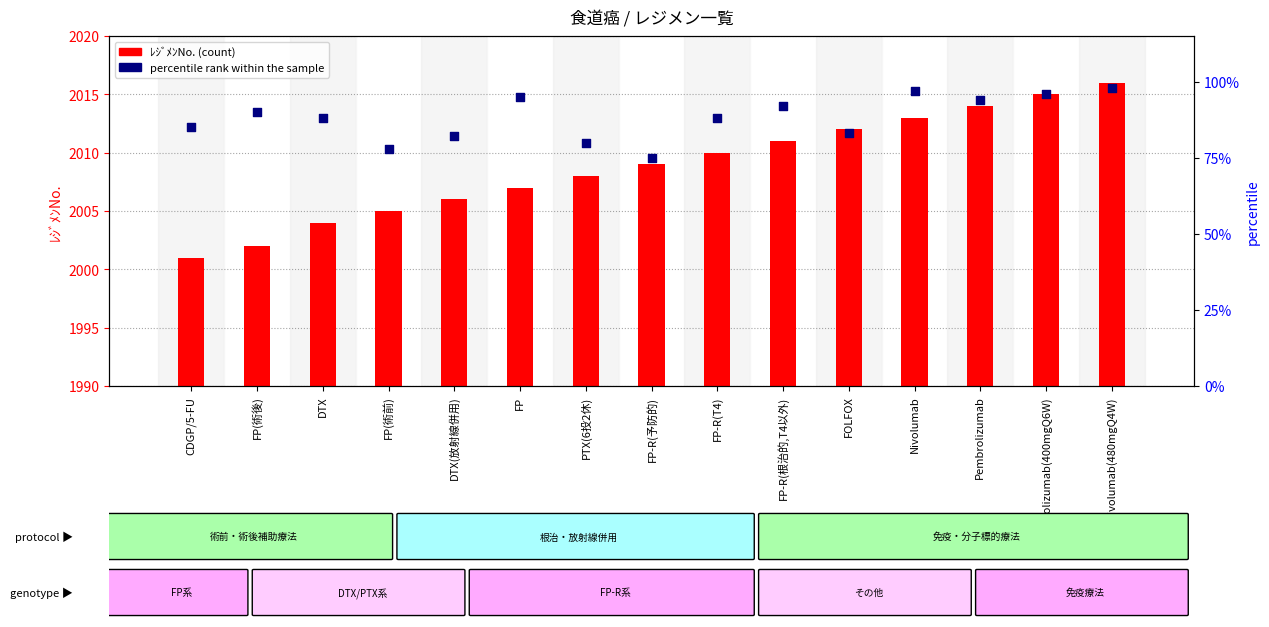

Which series has the largest Y range (max minus min)?

percentile rank within the sample